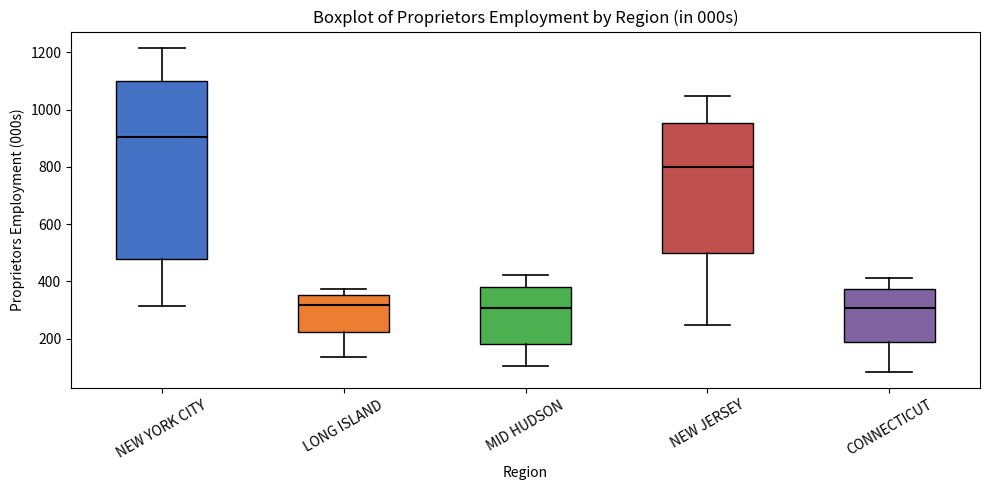

Comparing the boxes themselves (not the whiskers), which one is the tallest?

NEW YORK CITY